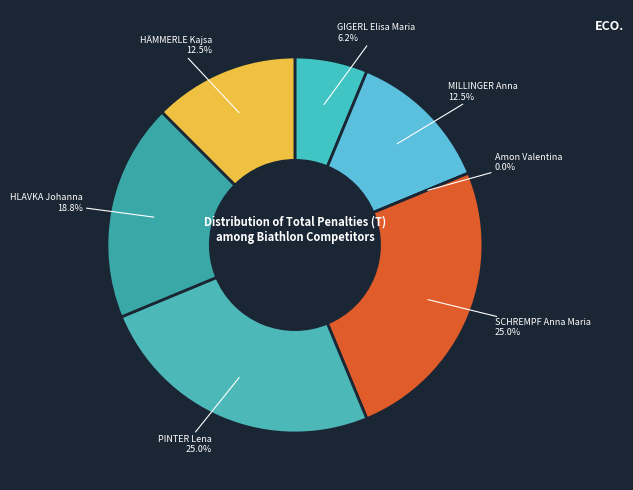

Is SCHREMPF Anna Maria the majority of the pie?

No